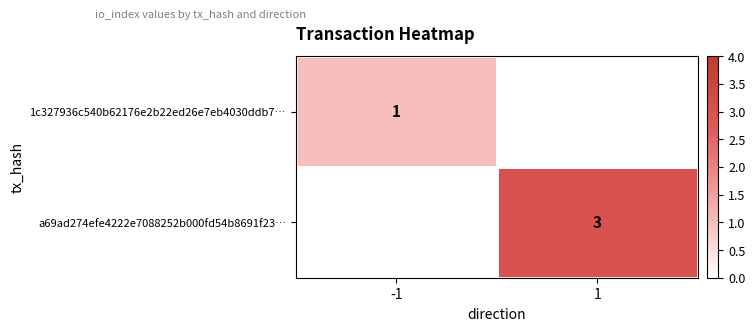

Is it true that 1c327936c540b62176e2b22ed26e7eb4030ddb7… equals 1.0 at -1?

True